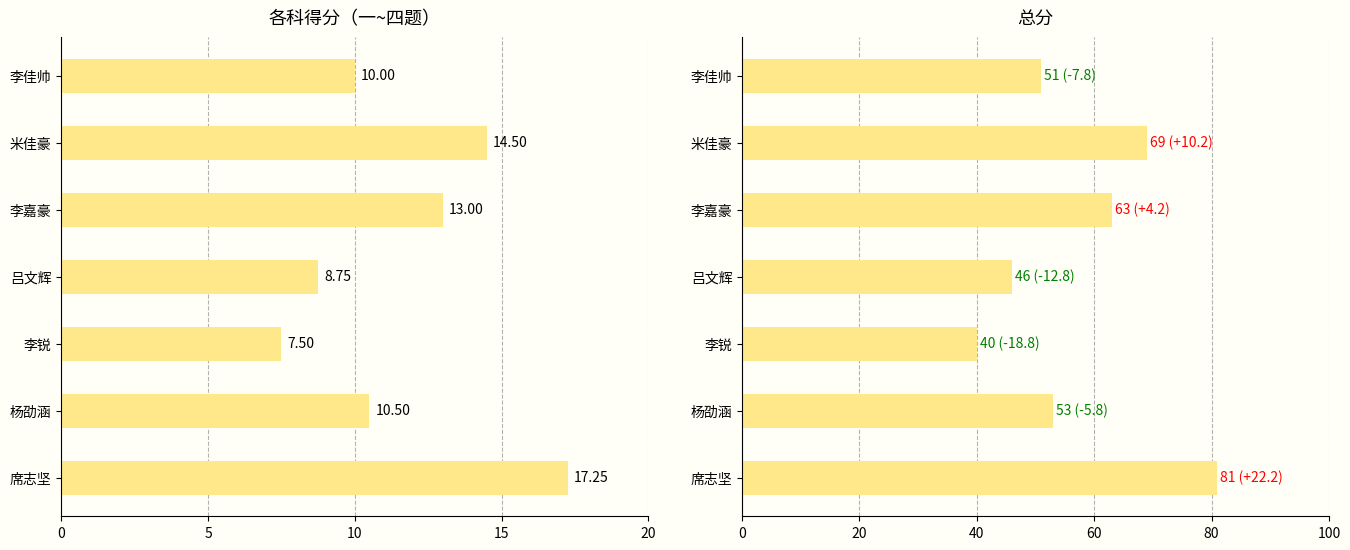

How many values in the 各科平均 series are below 10?

2